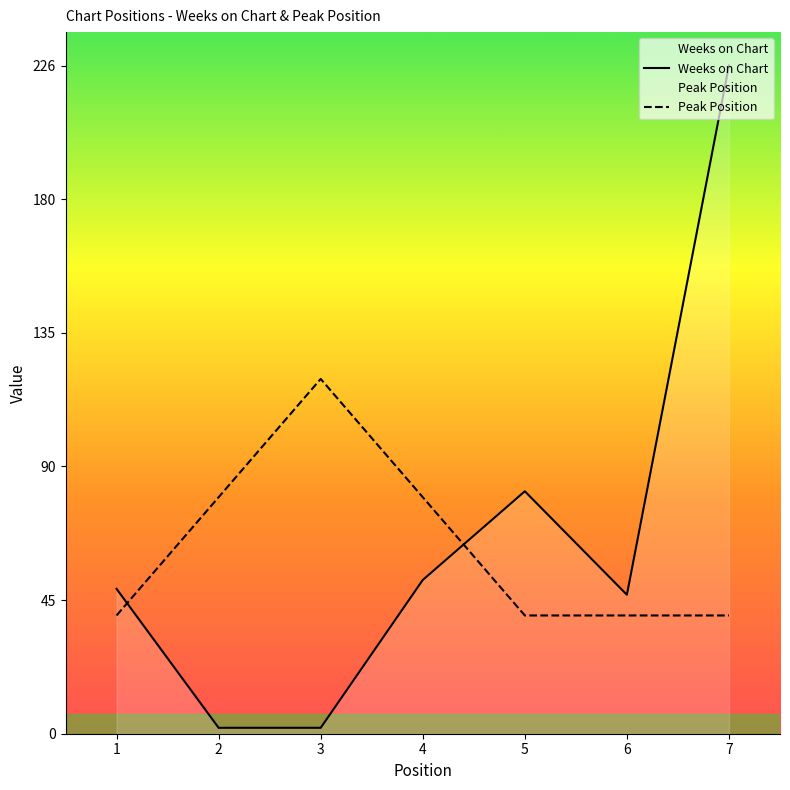

What is the minimum value for Peak Position?

40